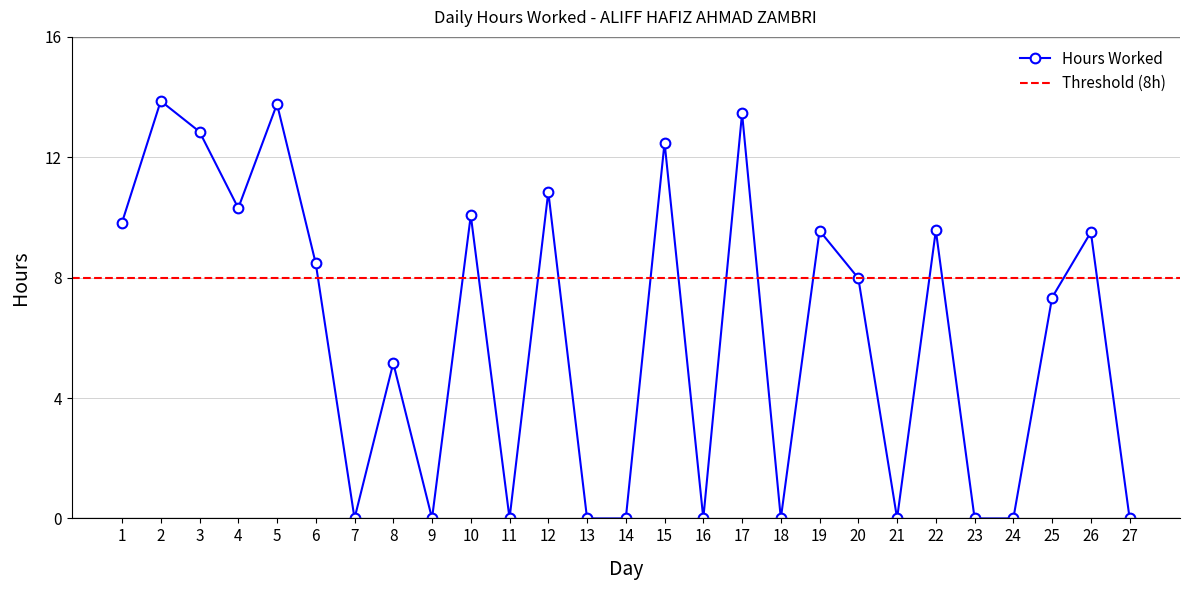

The chart shows a value of 13.4 at 6. True or false?

False